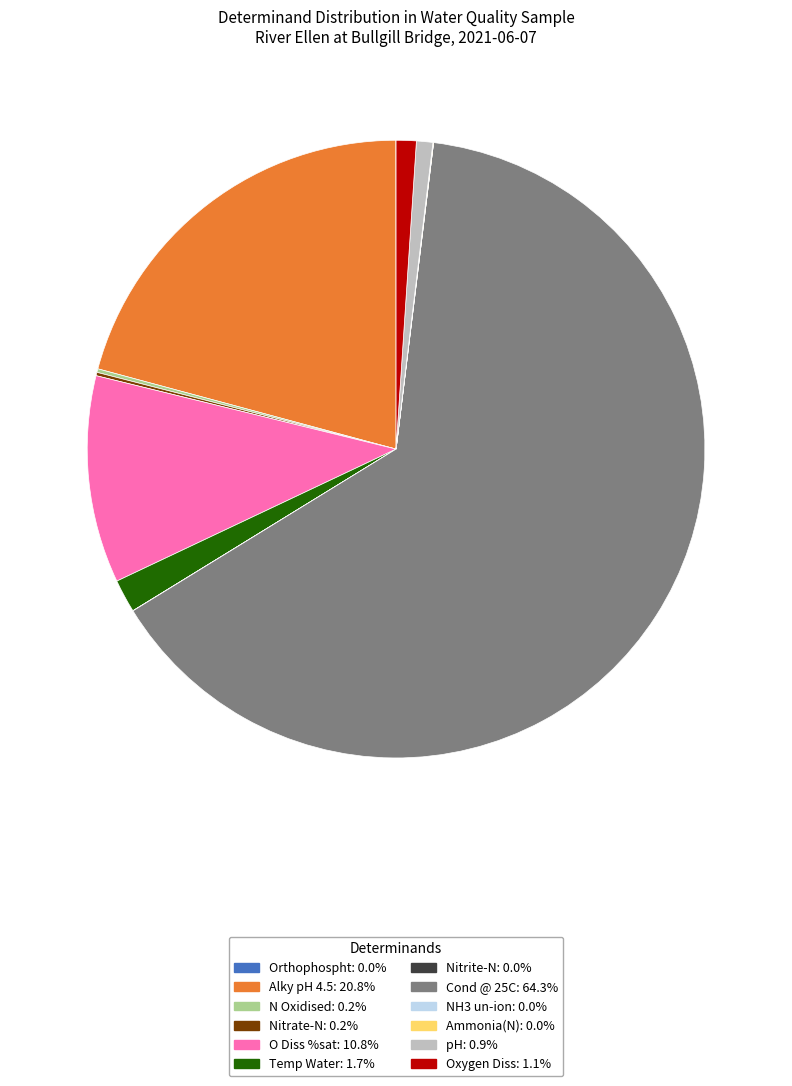

Which slice represents more than half of the pie?

Cond @ 25C